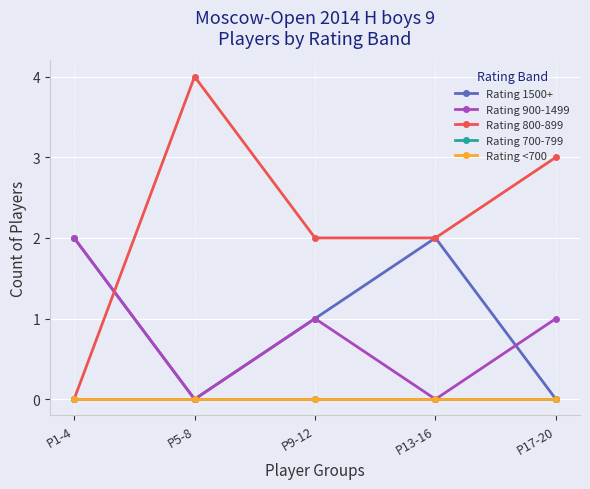

Does the chart have visible grid lines?

Yes